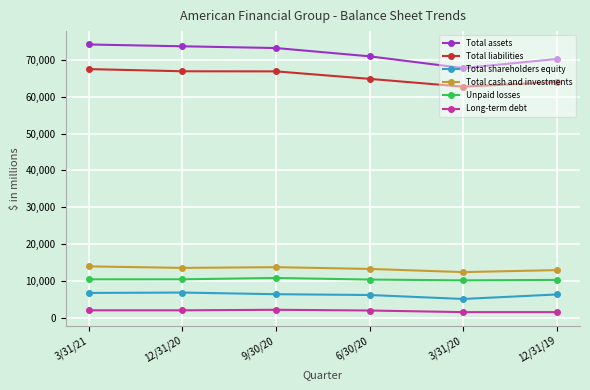

What is the average value of the Total liabilities series?

65484